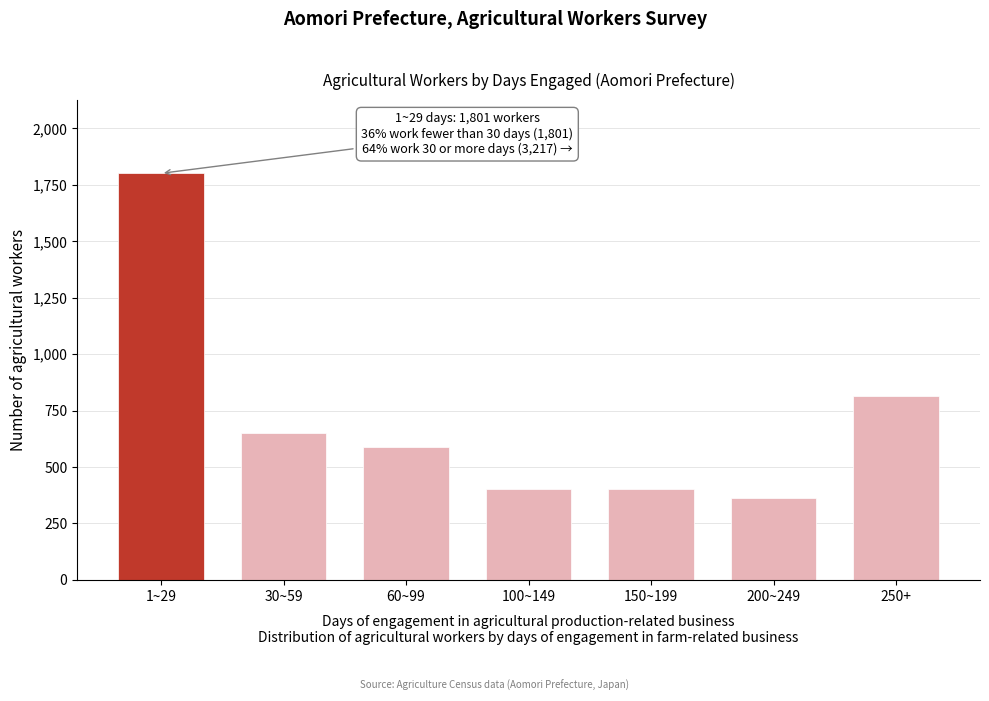

Reading right to left, transcribe all the data shown in this chart.

250+=814	200~249=363	150~199=401	100~149=401	60~99=588	30~59=650	1~29=1801